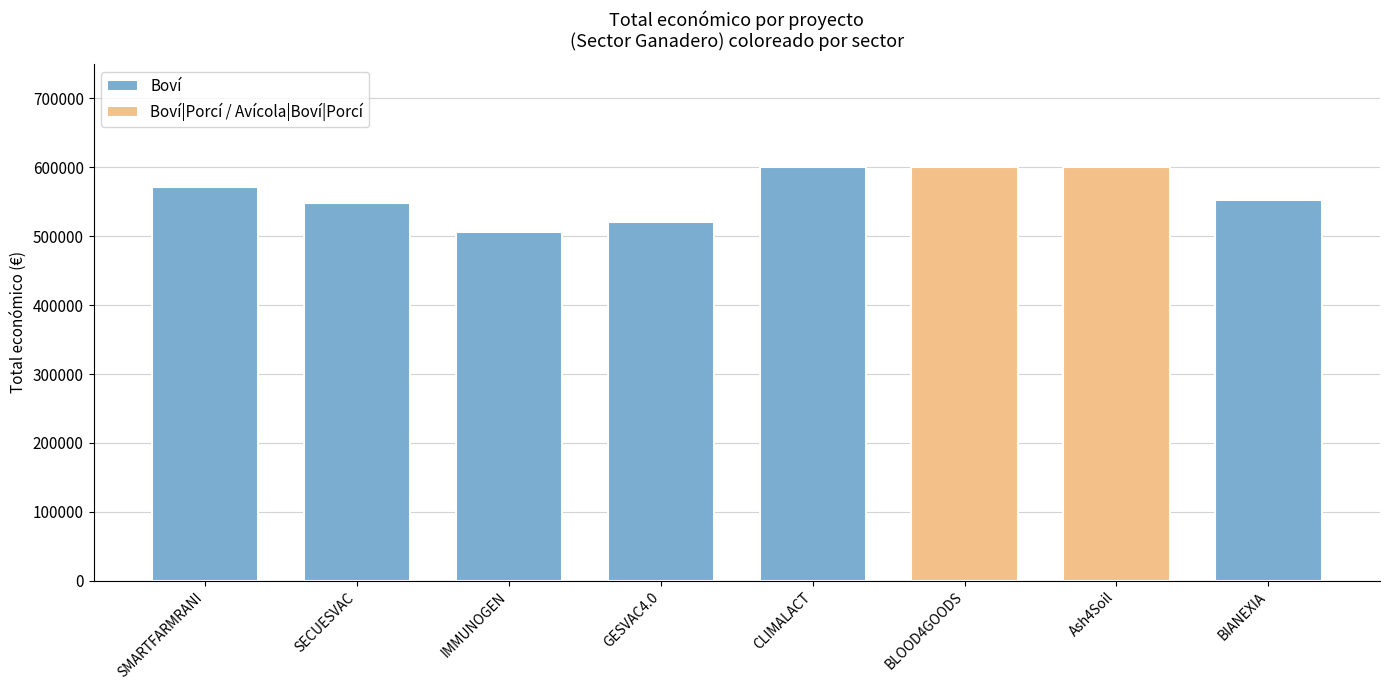

Does the chart contain any negative values?

No